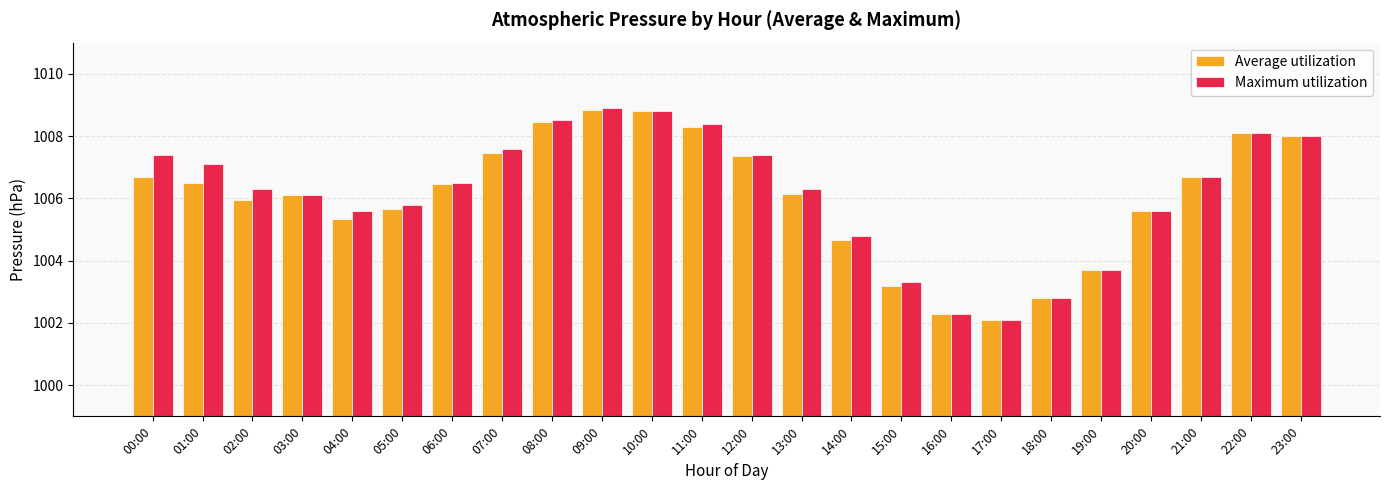

At how many categories does at least one series exceed 1005?

18